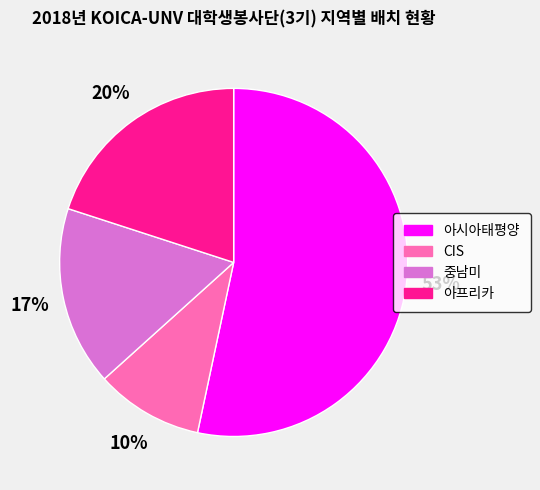

To the nearest percent, what is the difference between the CIS and 아프리카 slice percentages?

10%